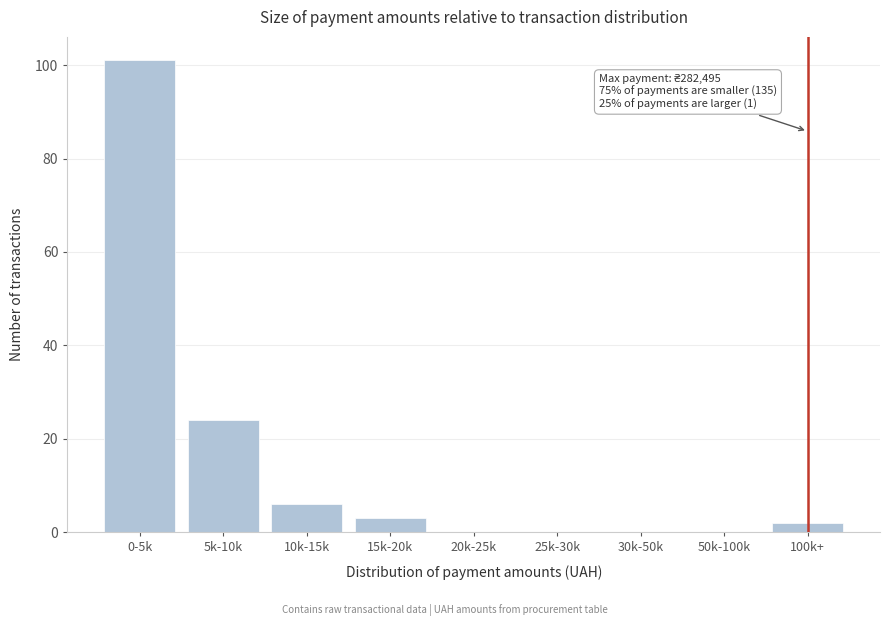

Reading left to right, transcribe all the data shown in this chart.

0-5k=101	5k-10k=24	10k-15k=6	15k-20k=3	20k-25k=0	25k-30k=0	30k-50k=0	50k-100k=0	100k+=2